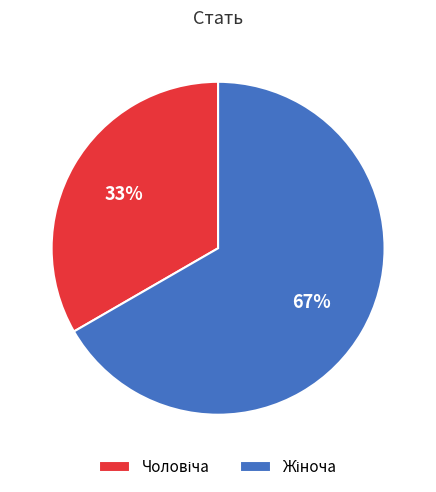

Is there any slice that represents more than half of the pie?

Yes